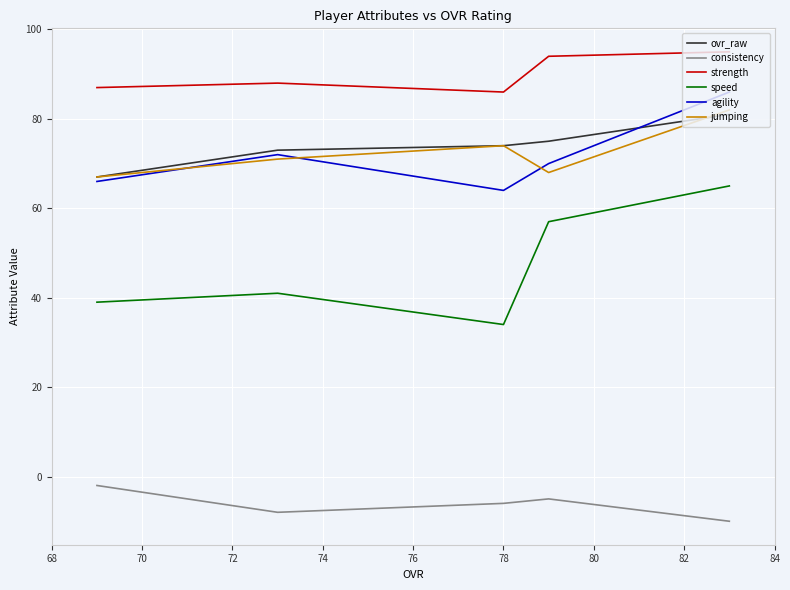

How many data points in jumping are less than 71?

2